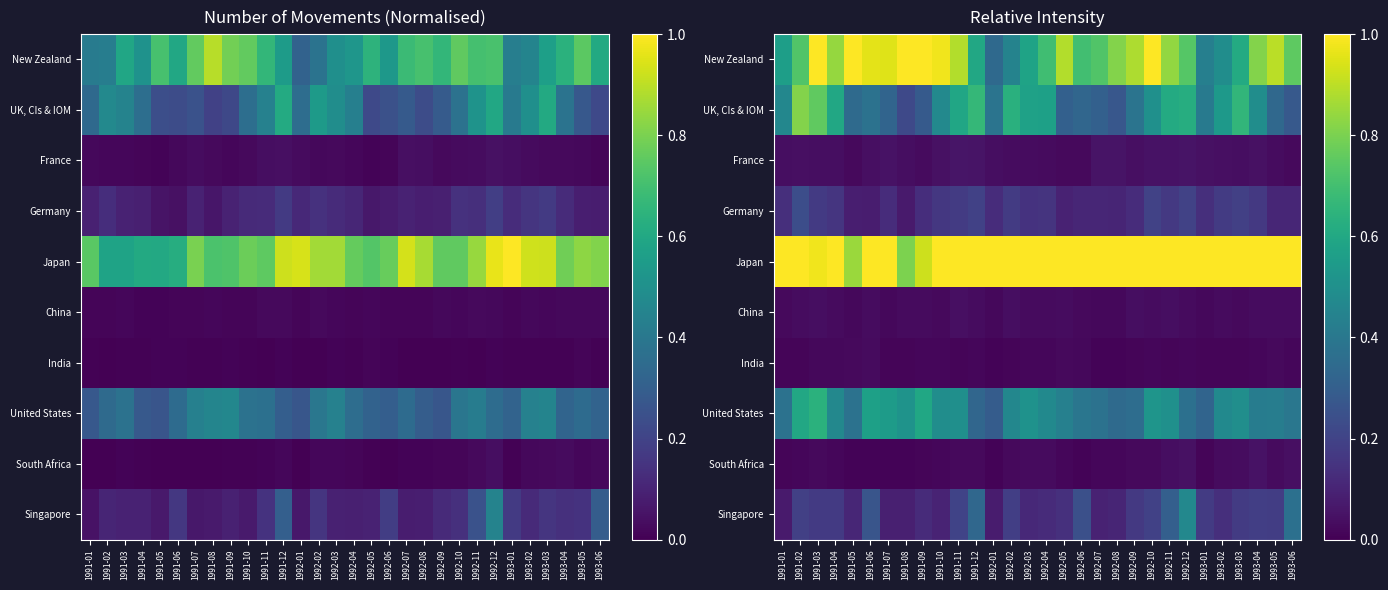

What value does the France series have at 1992-12?

0.1